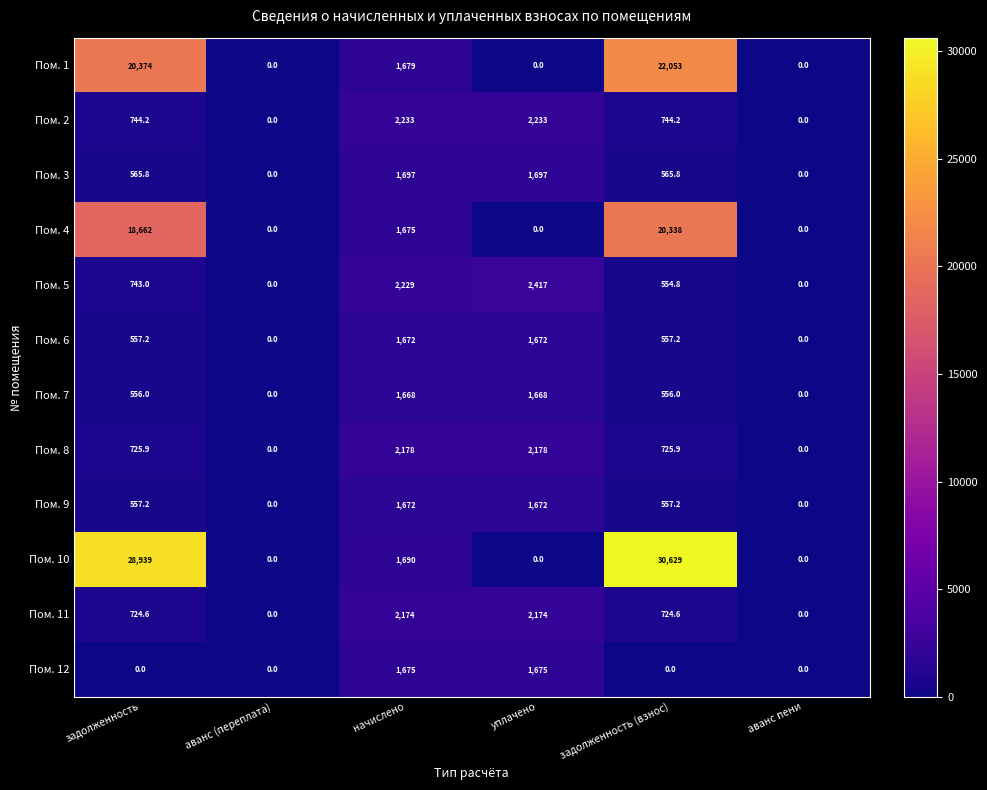

How many categories are shown in the chart?

6